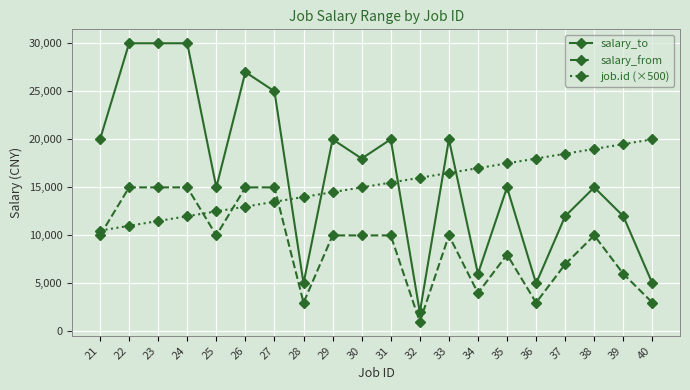

What is the approximate value of job.id (×500) at 39, to the nearest 100?

19500